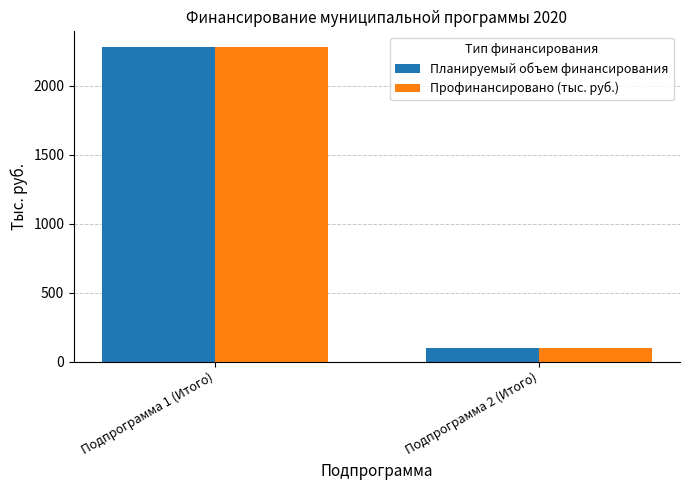

What is the label of the 2nd bar from the right?

Подпрограмма 1 (Итого)